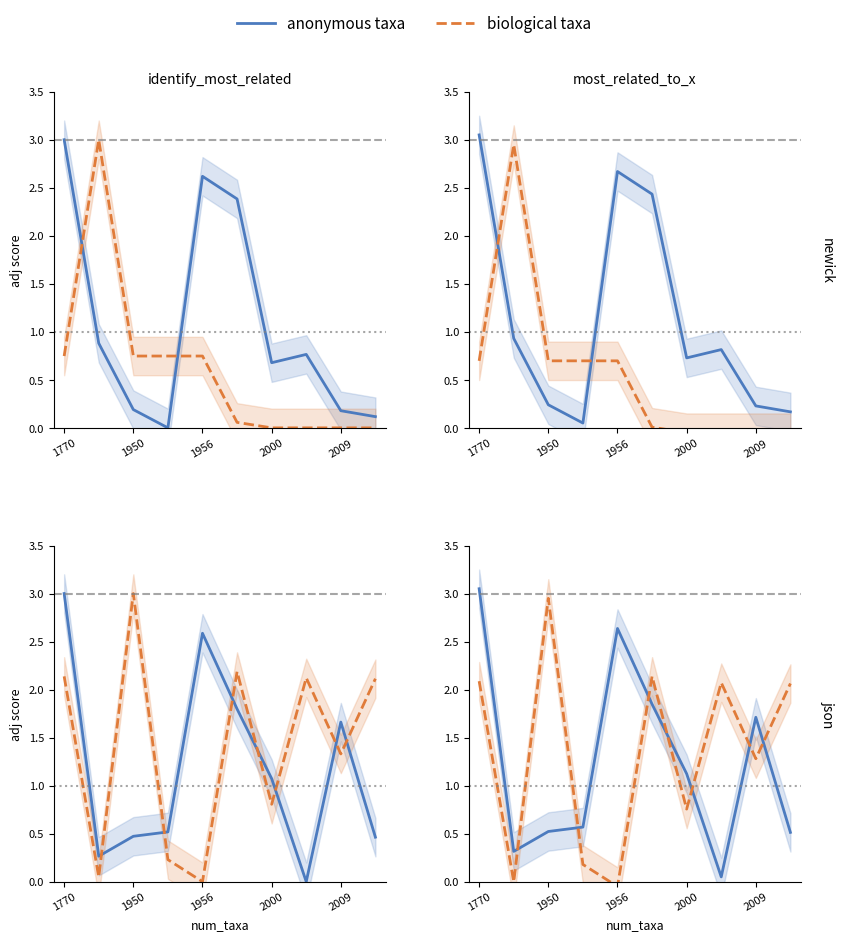

Does the chart have visible grid lines?

No